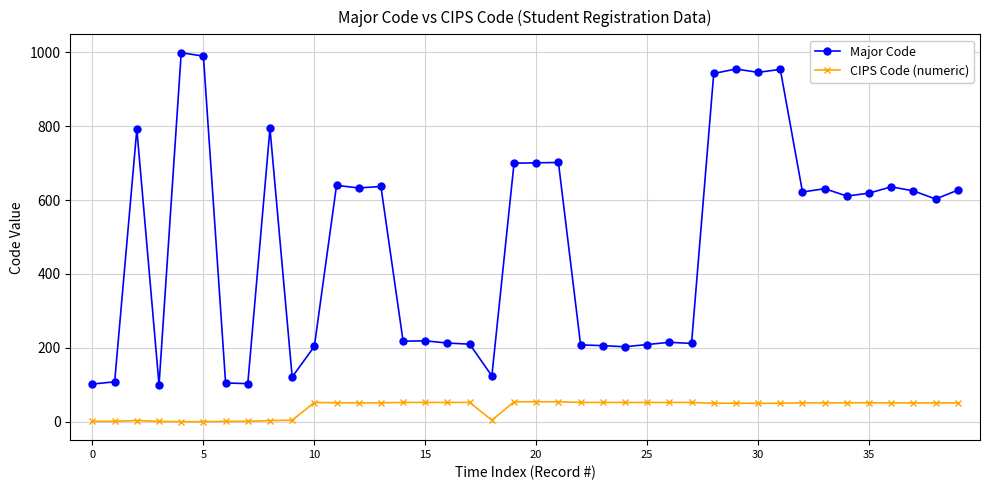

How many categories are shown in the chart?

40